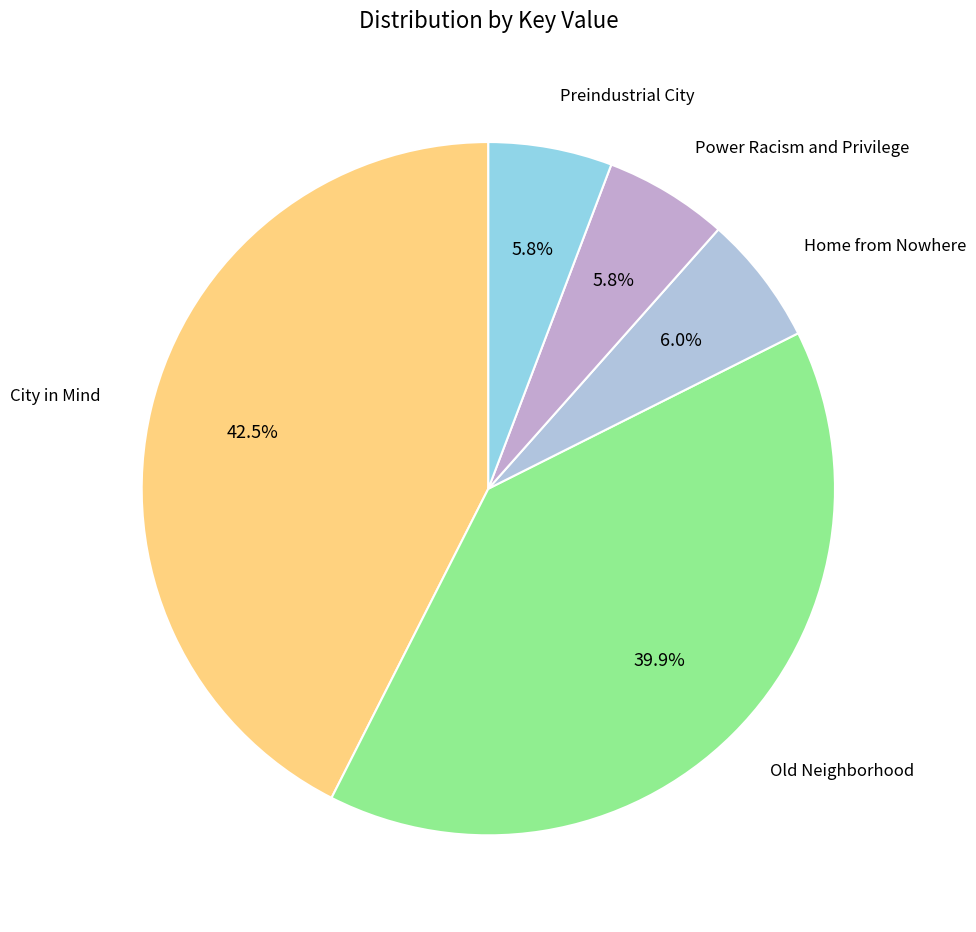

What percentage is the Home from Nowhere slice, to the nearest percent?

6%